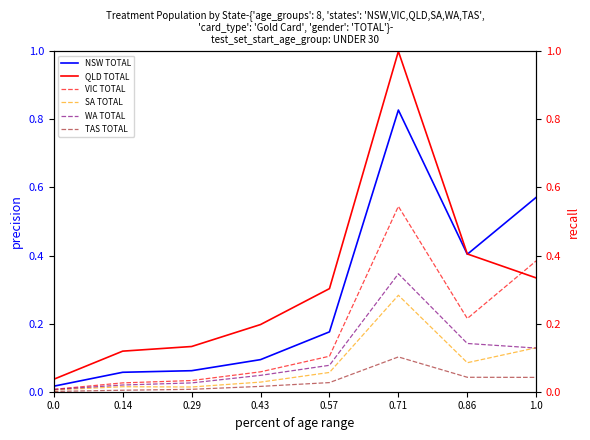

What is the label of the 3rd point from the left?

0.29